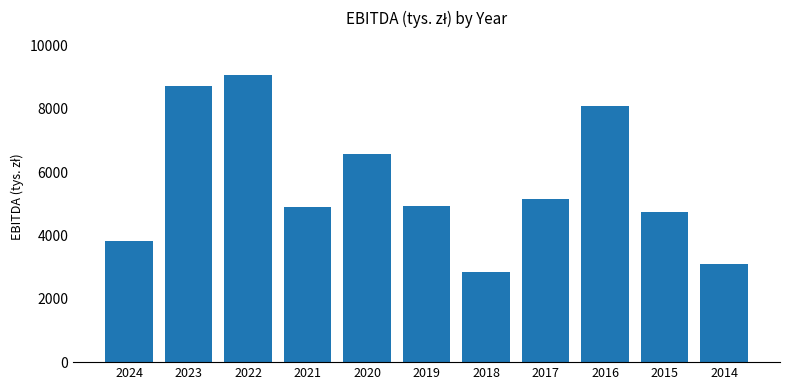

The value at 2022 is 9064. True or false?

True